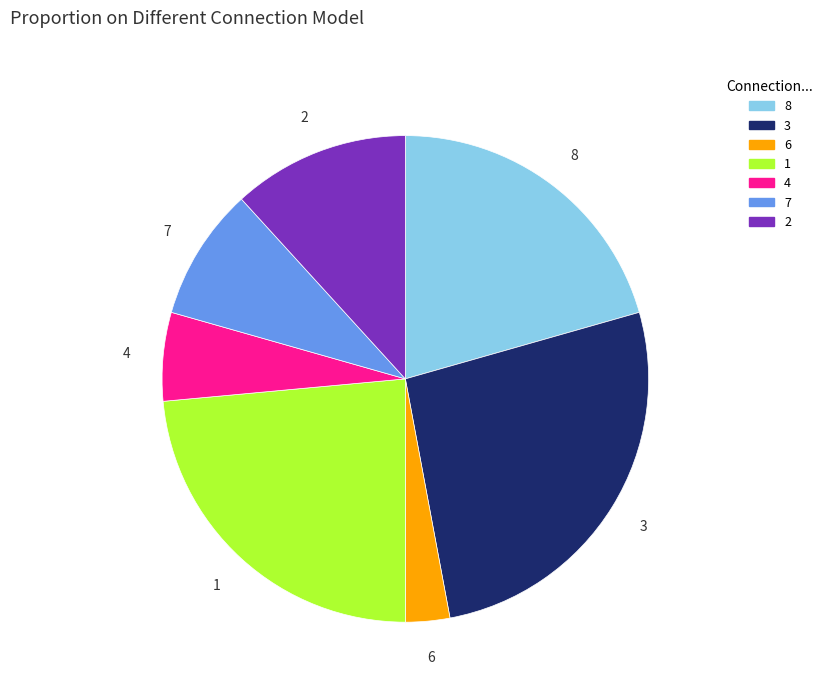

How many segments does this pie chart have?

7